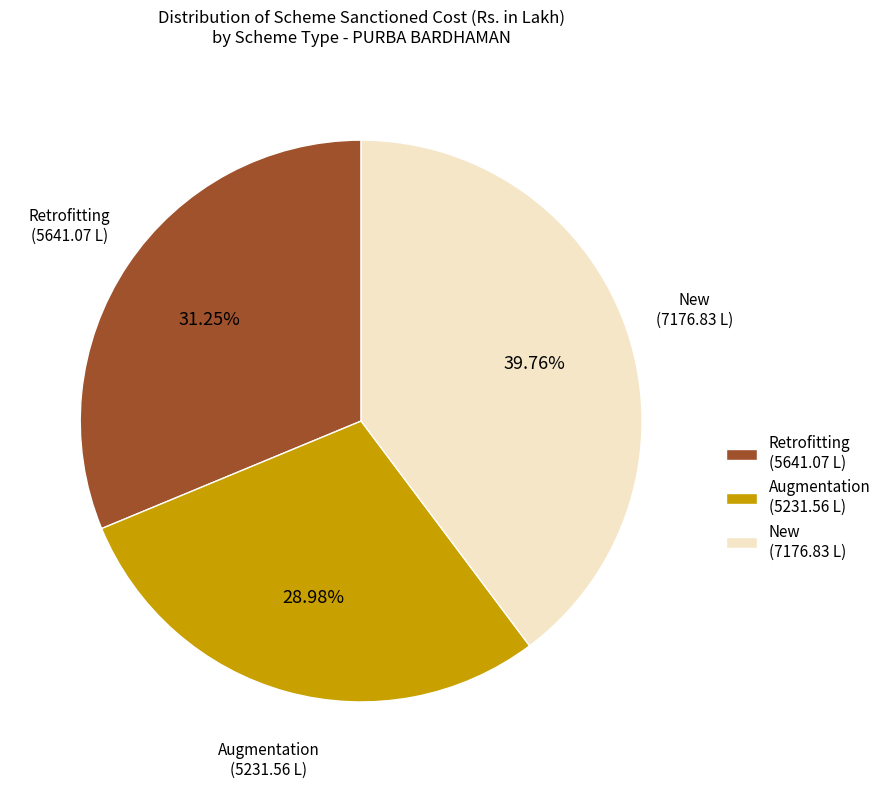

Is there a majority slice in this chart?

No